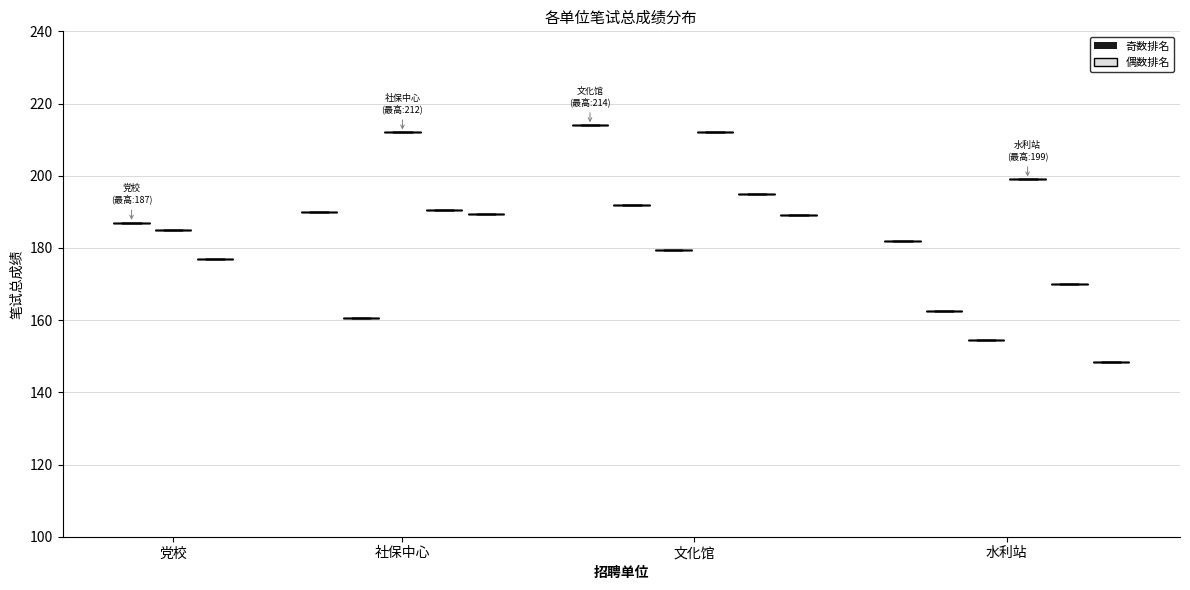

Reading right to left, what are all the values shown in this chart?

周文慧=148.5	刘晓京=170.0	魏凤凤=199.0	王友=154.5	孙意平=162.5	李明阳=182.0	王海玉=189.0	朱聪=195.0	八文瑜=212.0	苏晨=179.5	杜迎朝=192.0	马嘉琪=214.0	杨可盈=189.5	张婧=190.5	董诺=212.0	金永梅=160.5	马静=190.0	景晓瑞=177.0	王海霞=185.0	金铭=187.0